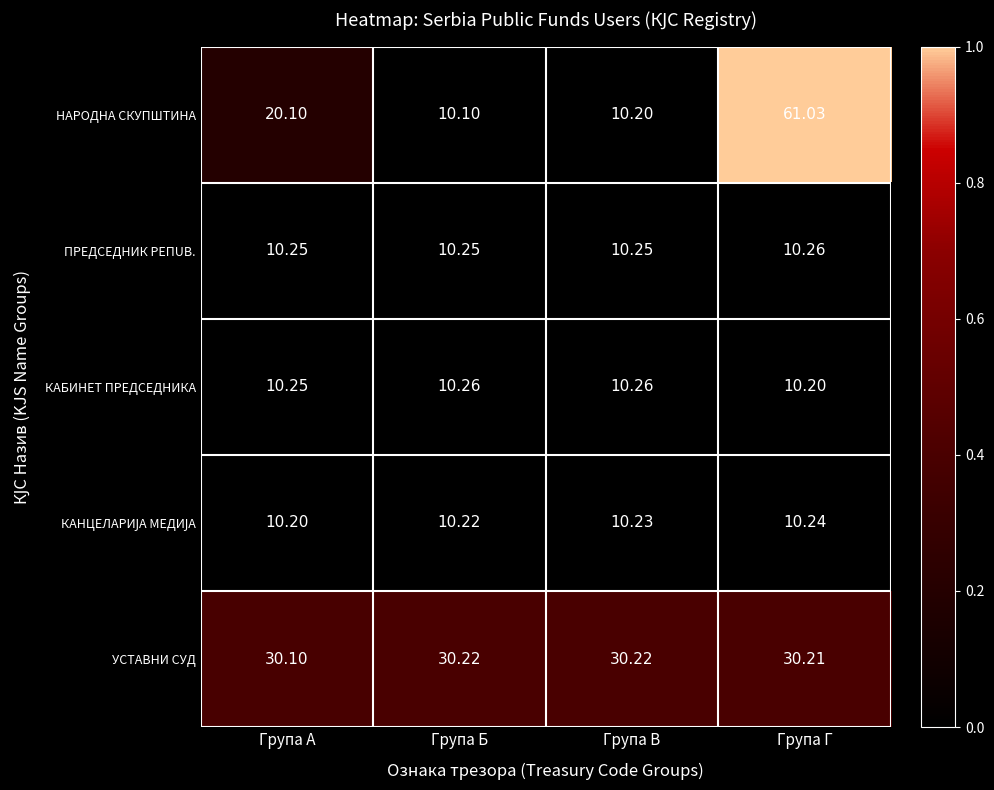

At which label does НАРОДНА СКУПШТИНА reach its minimum?

Група Б